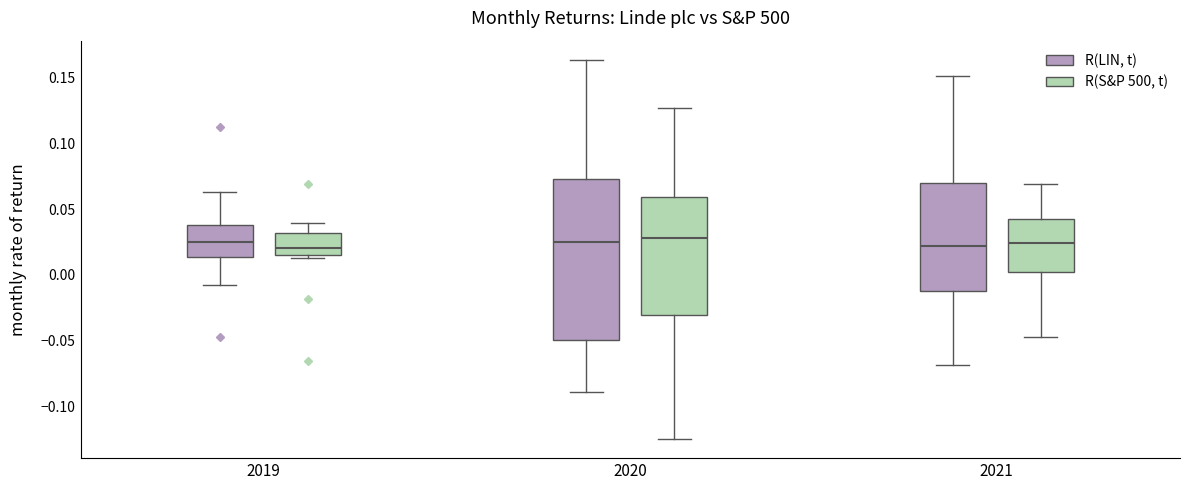

Reading left to right, transcribe this box plot: for each box, give where its median line is, the range the box spans, and where its two whiskers end, as read against the y-axis. The values are not printed on the chart, so give them approximately, as read against the axis.

2019 (R(LIN, t)): median 0.025, box 0.015 to 0.040, whiskers -0.010 to 0.065
2019 (R(S&P 500, t)): median 0.020, box 0.015 to 0.030, whiskers 0.015 (just below the box's lower edge) to 0.040
2020 (R(LIN, t)): median 0.025, box -0.050 to 0.075, whiskers -0.090 to 0.165
2020 (R(S&P 500, t)): median 0.030, box -0.030 to 0.060, whiskers -0.125 to 0.125
2021 (R(LIN, t)): median 0.020, box -0.010 to 0.070, whiskers -0.070 to 0.150
2021 (R(S&P 500, t)): median 0.025, box 0.000 to 0.045, whiskers -0.050 to 0.070